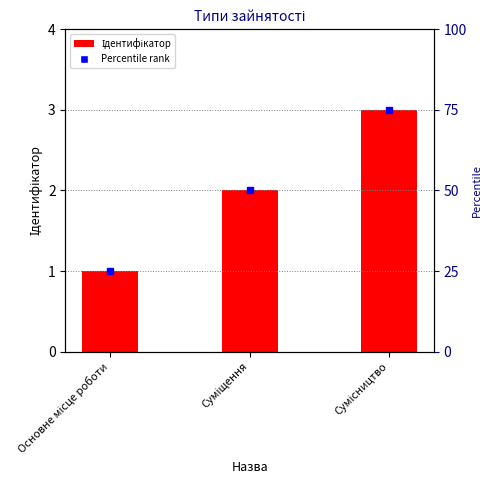

How many values exceed 2?

1